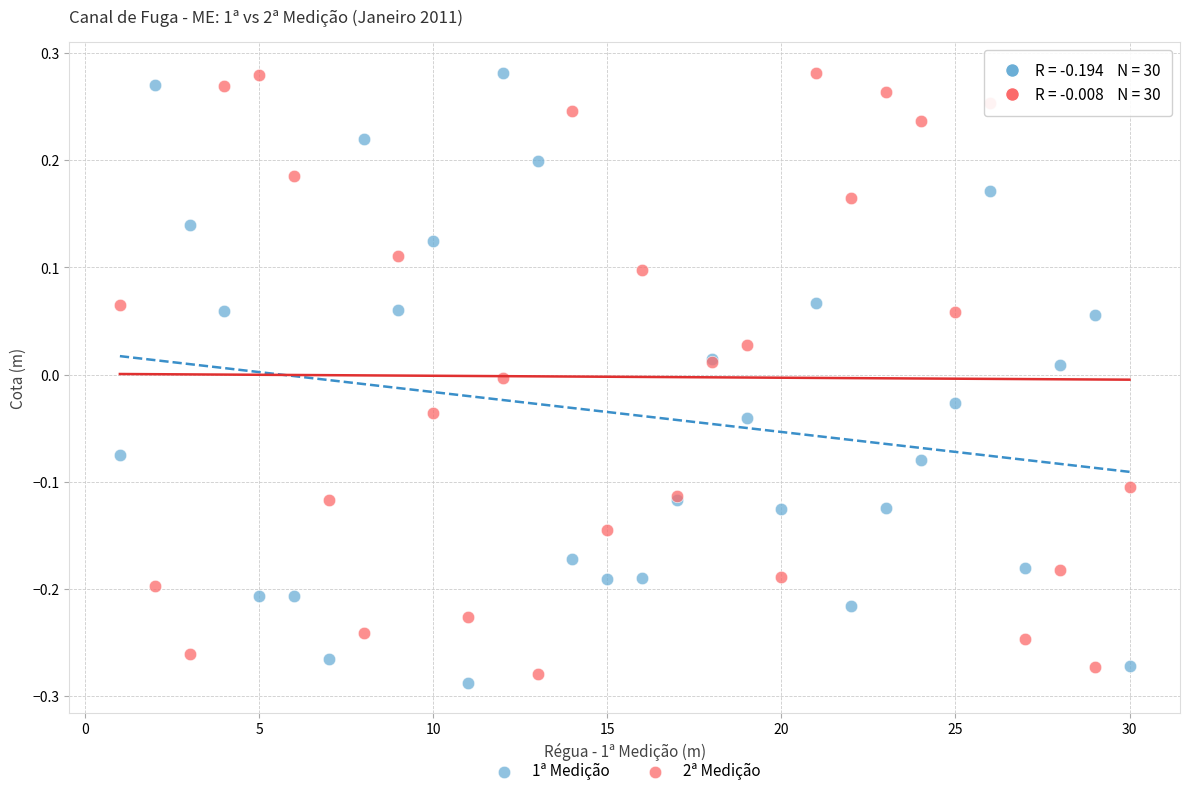

What is the X range (max minus min) for the scatter plot?

29.0